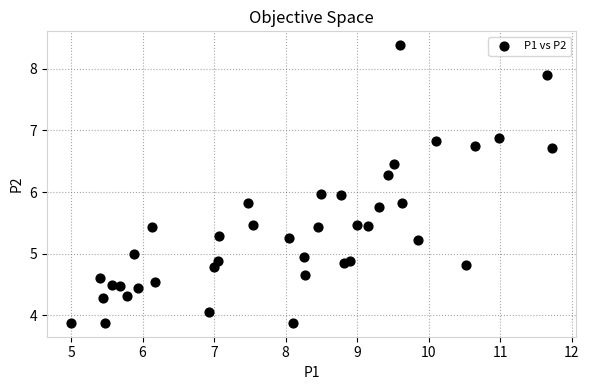

What is the range of X values (max minus min)?

6.7